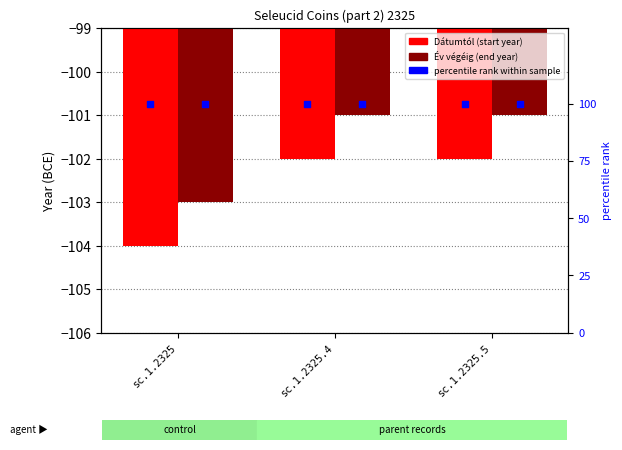

At how many categories does at least one series exceed 0?

3